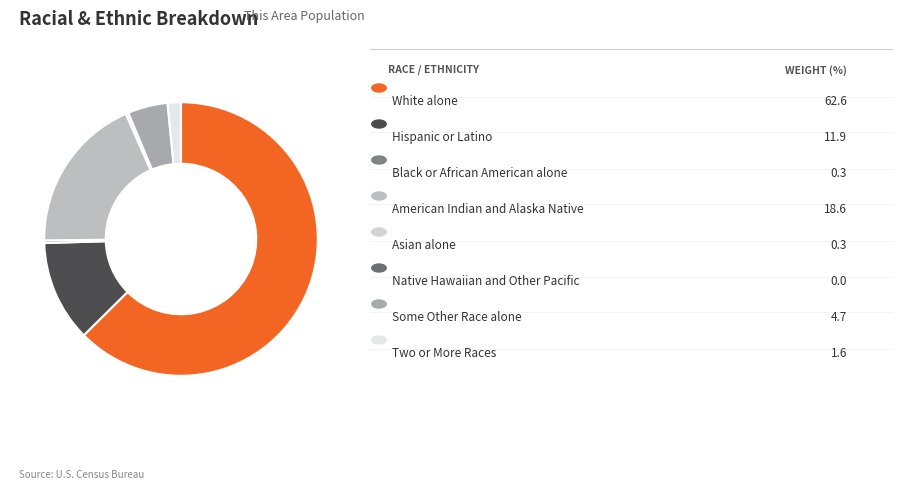

Count the number of slices in the pie.

8